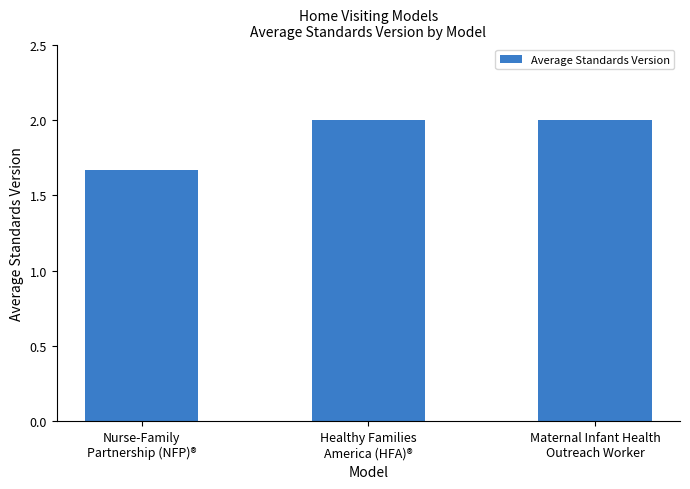

How many data points does each series have?

3